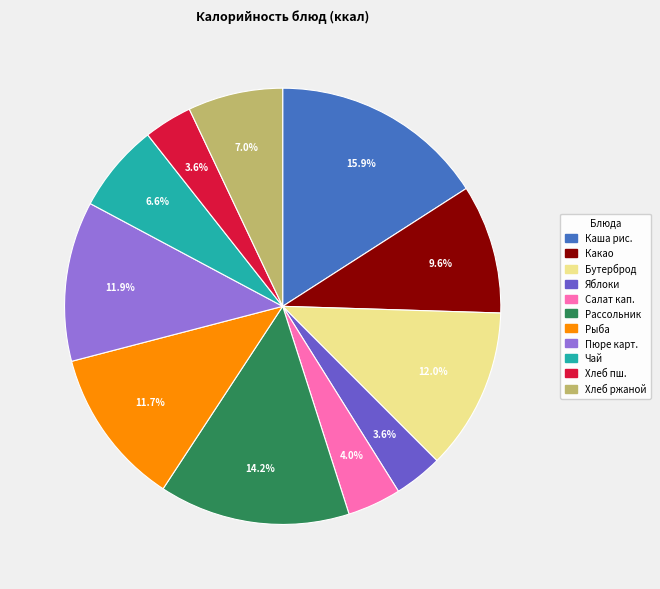

Is there a majority slice in this chart?

No